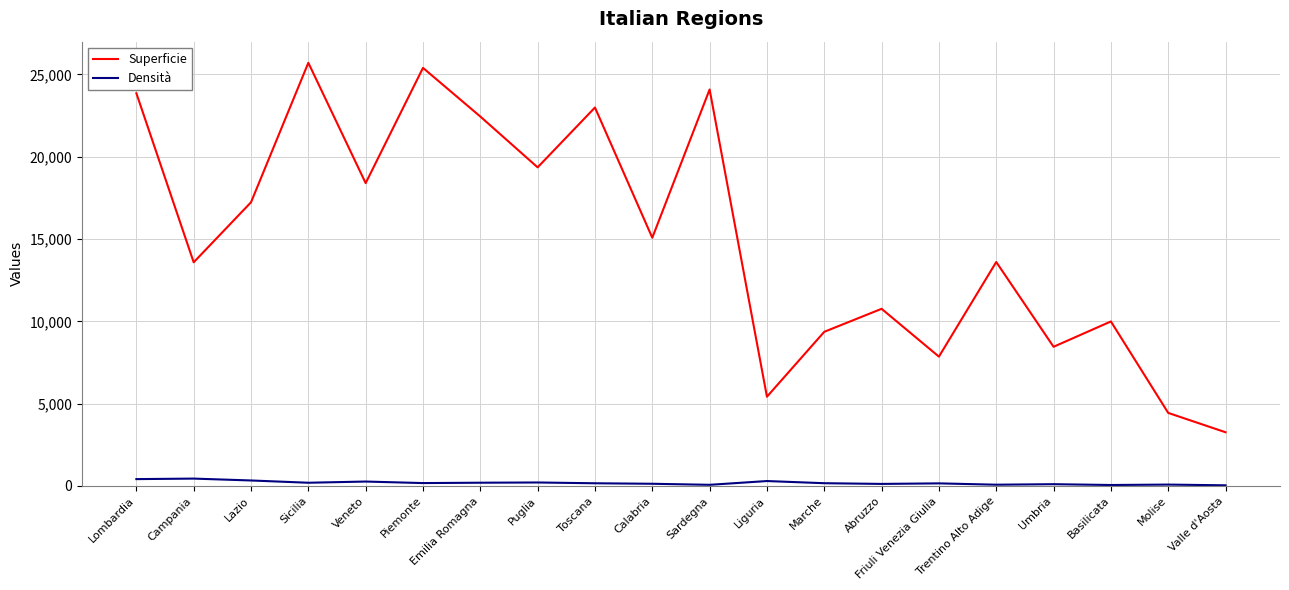

Which category has the lowest value in the Superficie series?

Valle d'Aosta